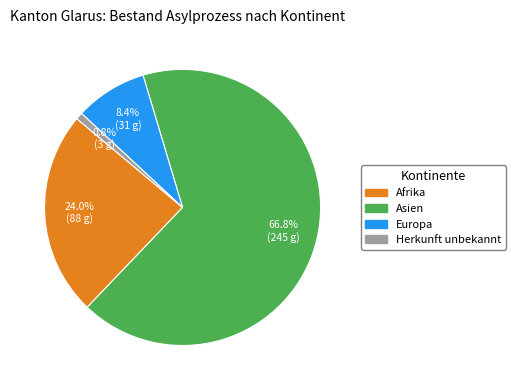

Approximately how many times larger is the value at Europa compared to Afrika?

0.4